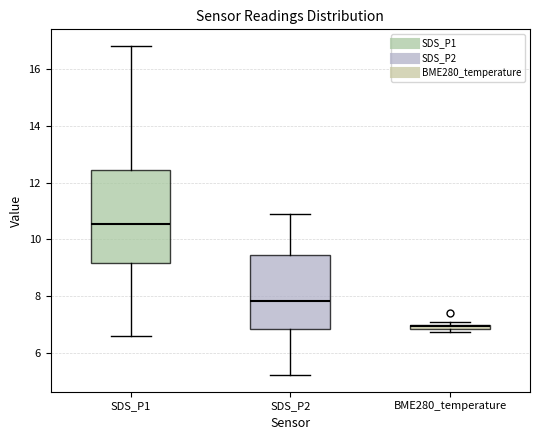

Where is the lower edge of the box for BME280_temperature on the y-axis? The values are not printed on the chart, so give them approximately, as read against the axis.

6.8